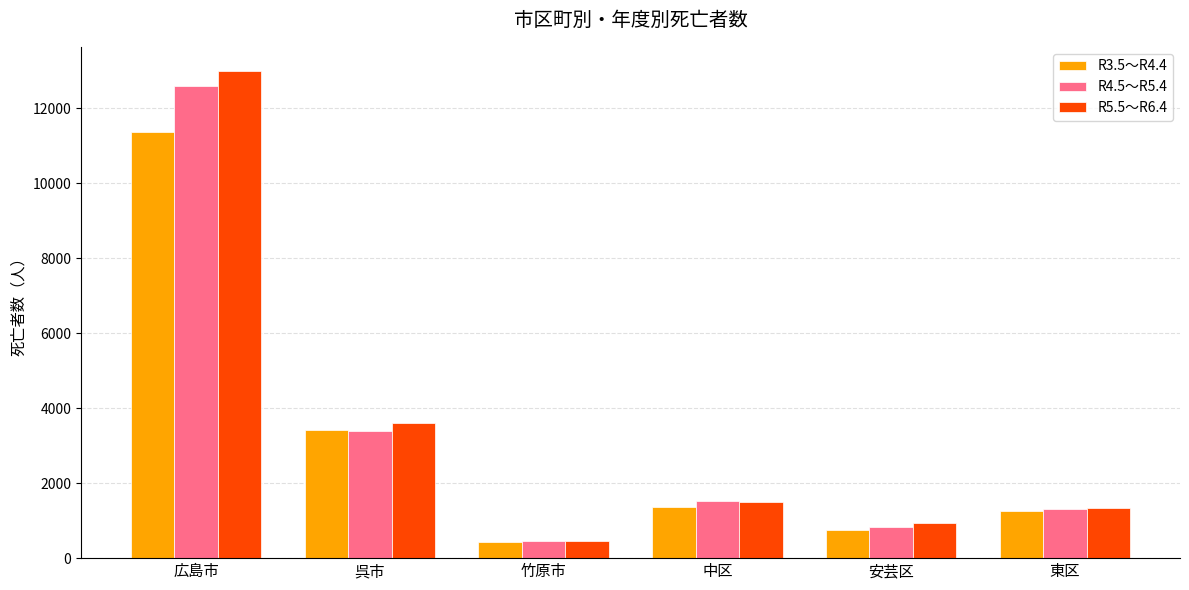

Count the number of data series in this chart.

3